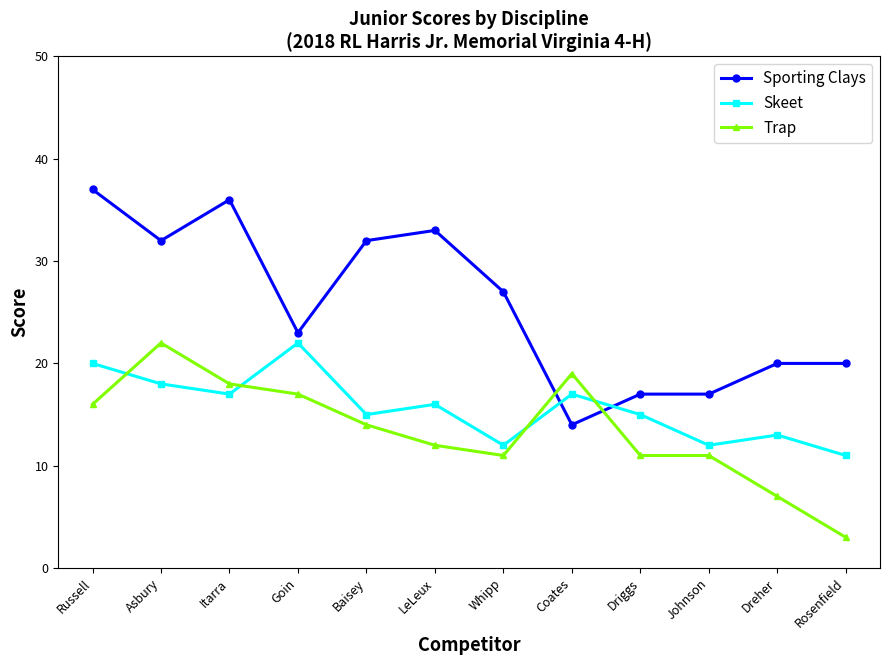

At Coates, list the series in order from largest to smallest.

Trap, Skeet, Sporting Clays